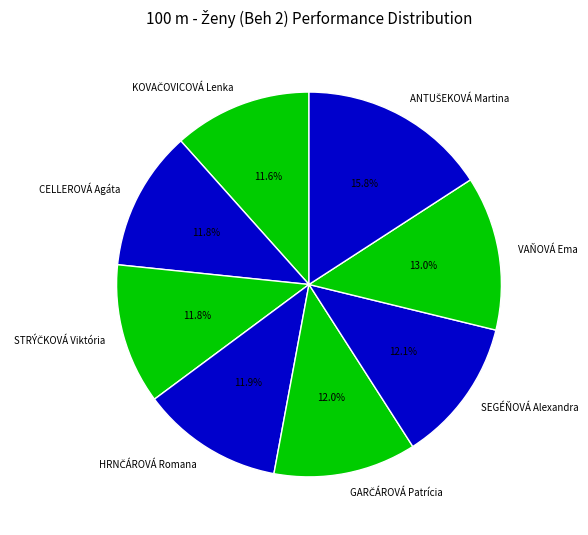

Count the number of slices in the pie.

8